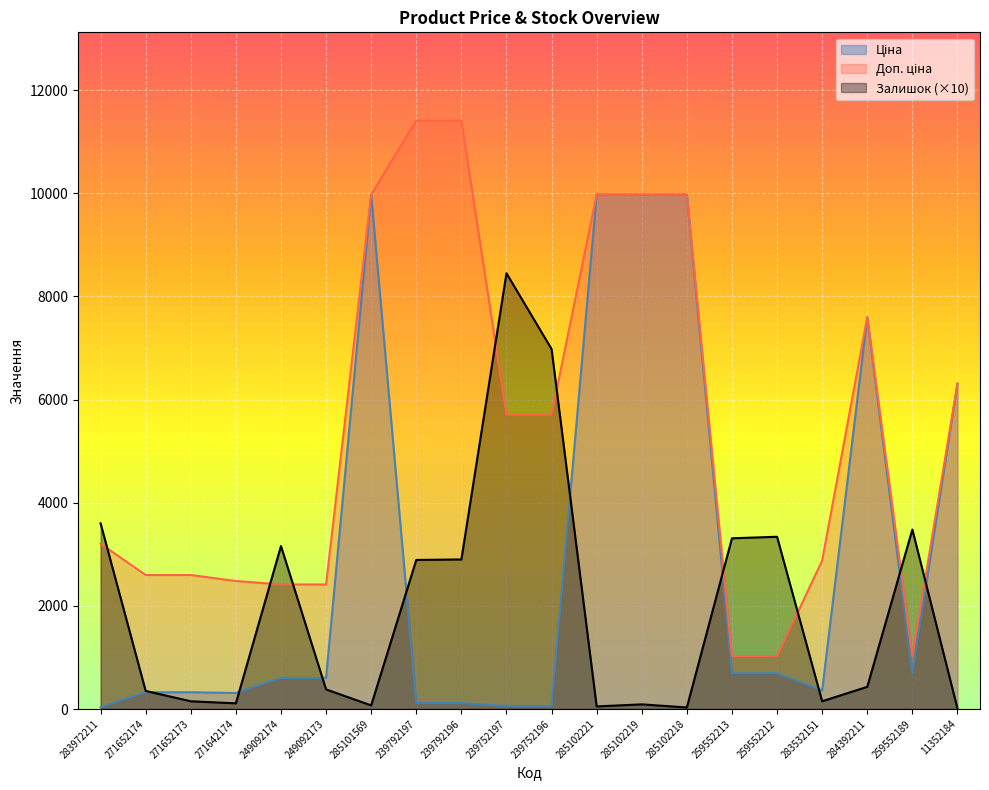

Rank the series by their average value, from highest to lowest.

Доп. ціна, Ціна, Залишок